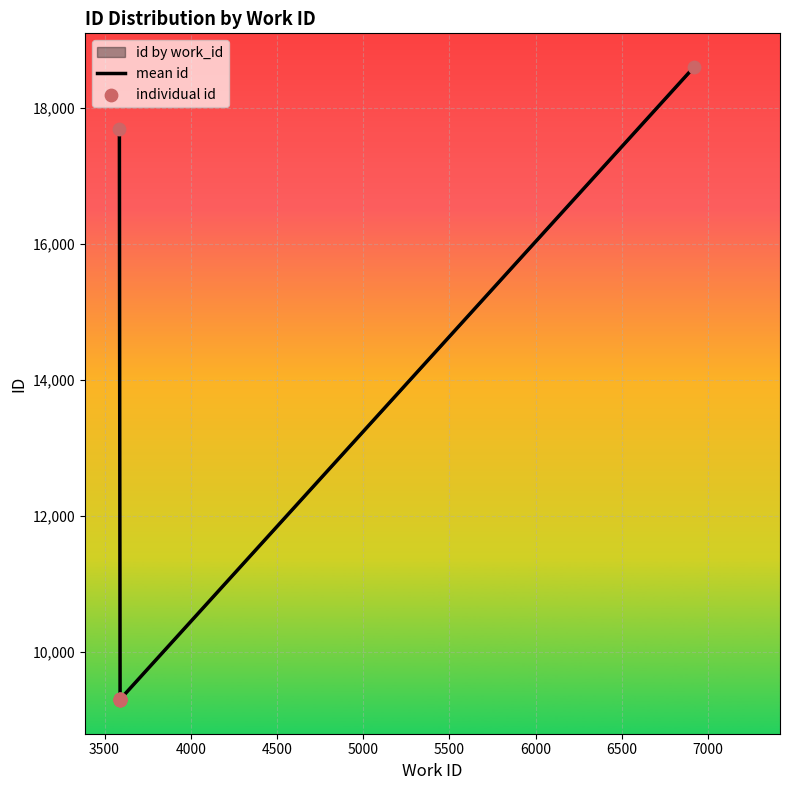

Approximately how many times larger is the value at 3590 compared to 3590?

1.0